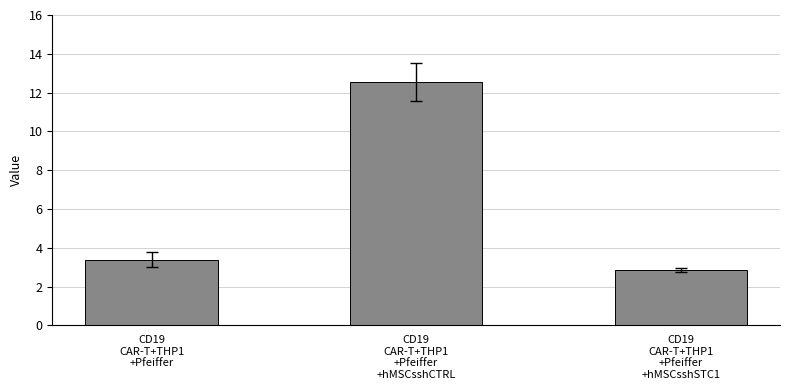

Reading left to right, what are all the values shown in this chart?

CD19
CAR-T+THP1
+Pfeiffer=3.4	CD19
CAR-T+THP1
+Pfeiffer
+hMSCsshCTRL=12.5	CD19
CAR-T+THP1
+Pfeiffer
+hMSCsshSTC1=2.9